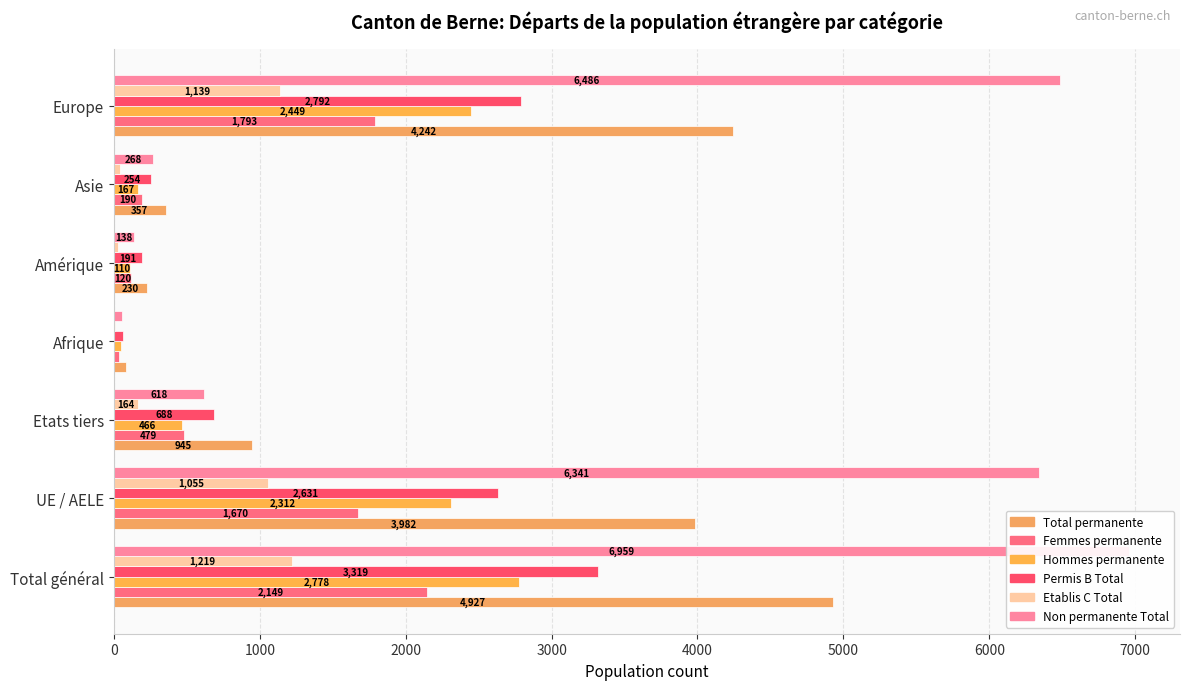

At Asie, list the series in order from smallest to largest.

Etablis C Total, Hommes permanente, Femmes permanente, Permis B Total, Non permanente Total, Total permanente